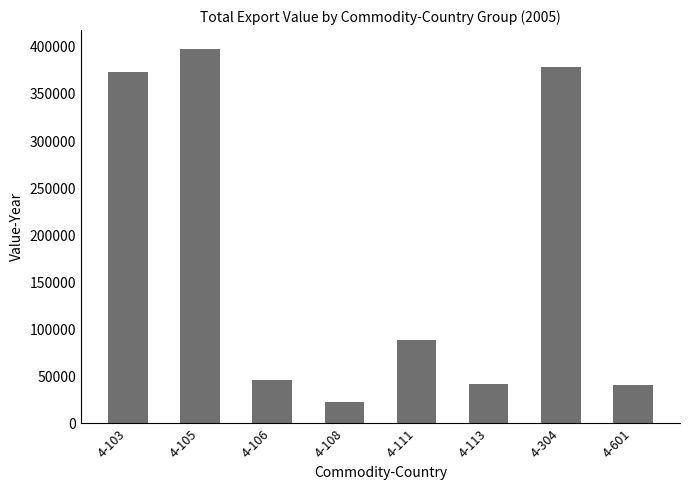

Where is the data nearest to the value 210335?

4-111